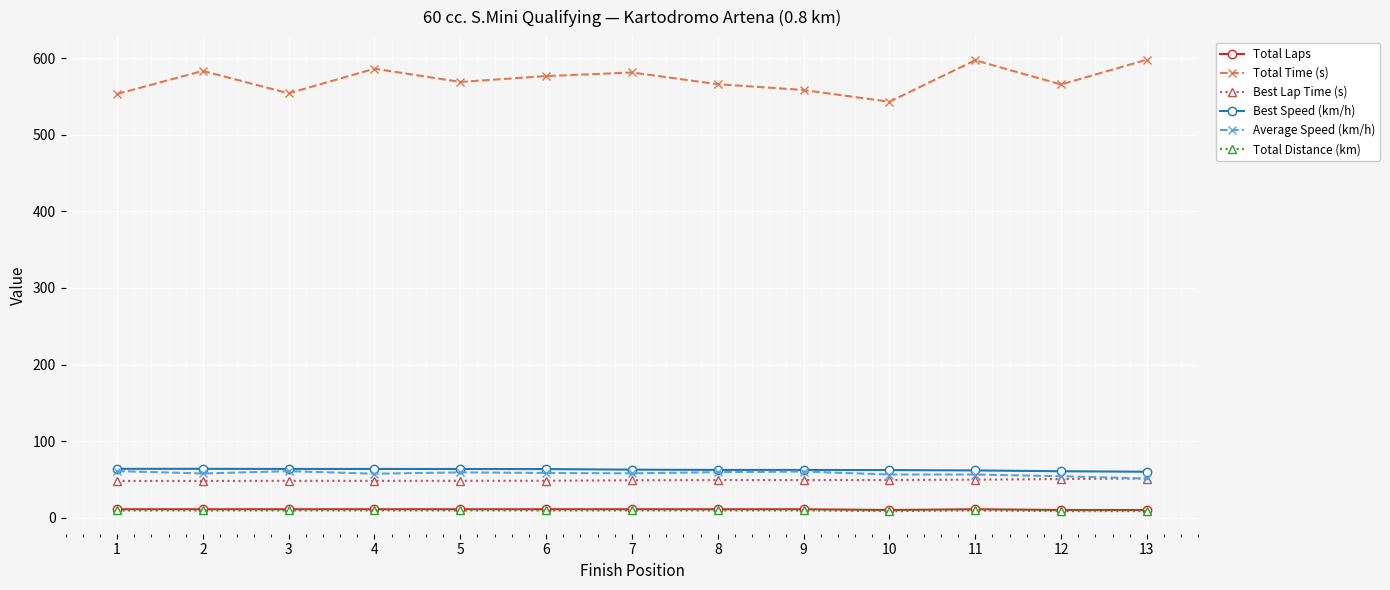

What is the highest value of the Average Speed (km/h) series?

60.8